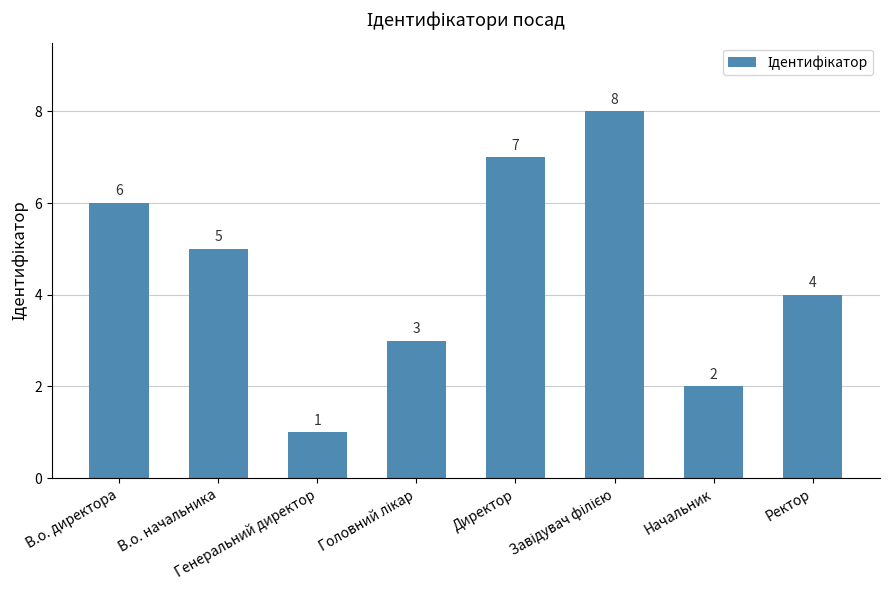

What is the label of the 1st bar from the right?

Ректор